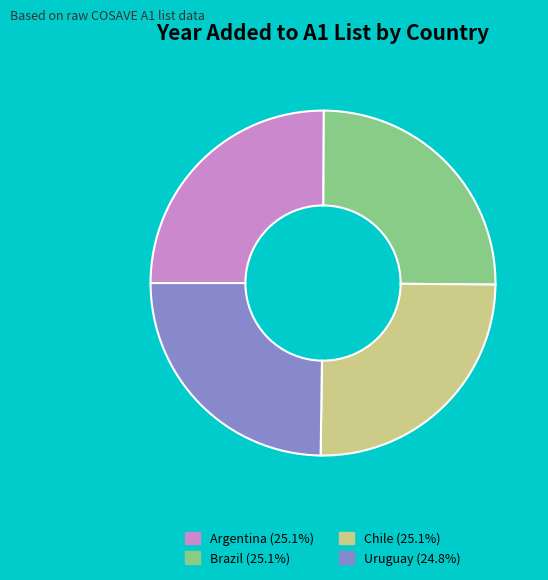

What is the ratio of the value at Argentina (25.1%) to the value at Uruguay (24.8%)?

1.0